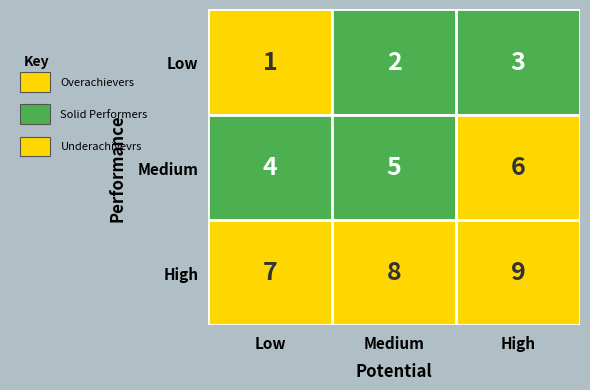

How many distinct data groups are displayed?

3